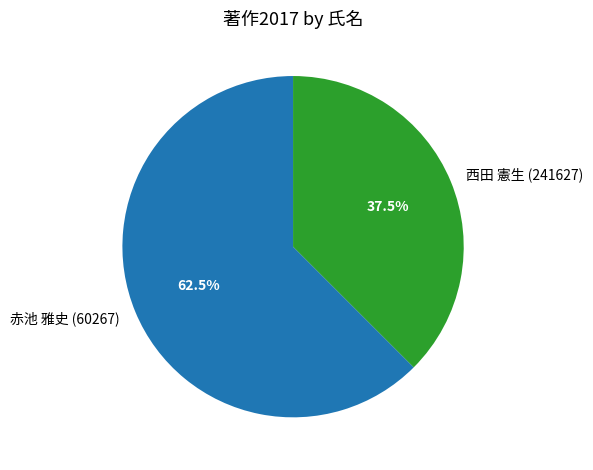

Which category has the smallest portion of the pie?

西田 憲生 (241627)